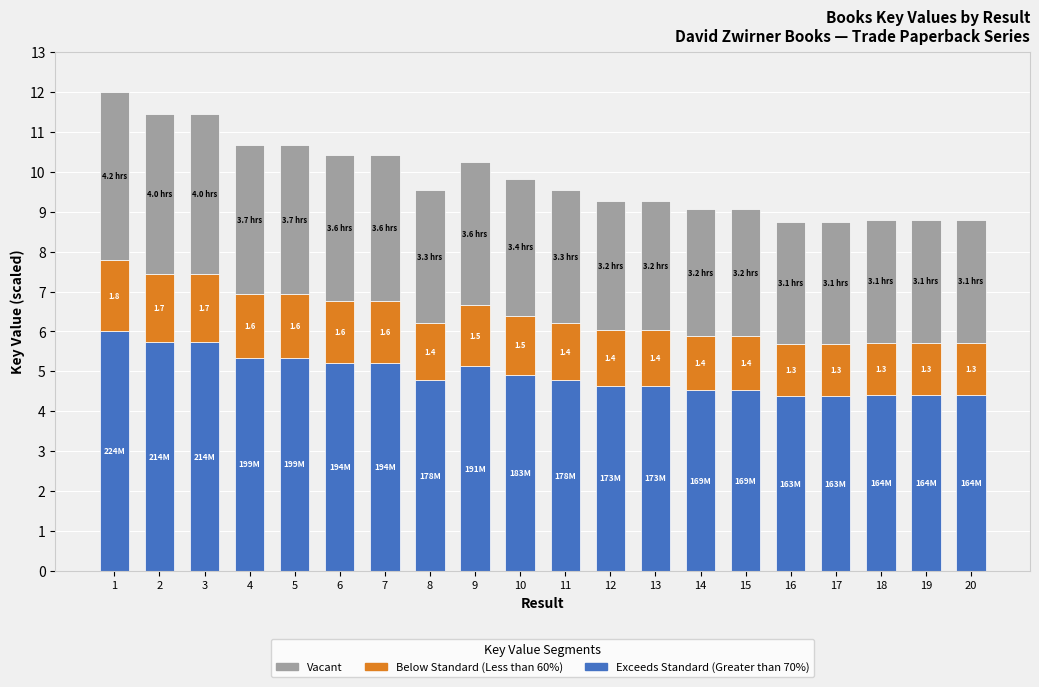

True or false: Exceeds Standard (Greater than 70%) has a value of 2.8 at 17.

False